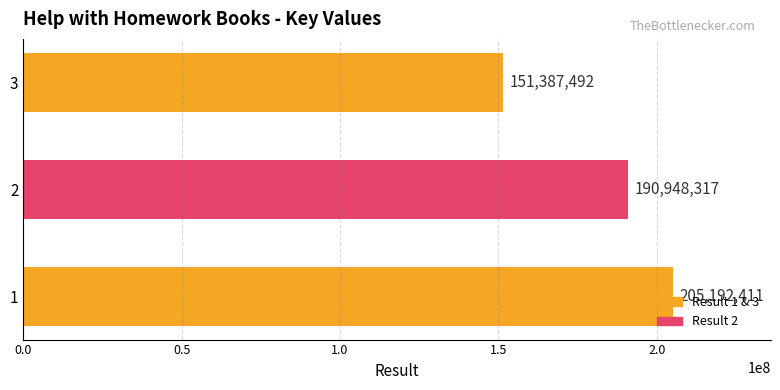

How many series are shown in this chart?

1